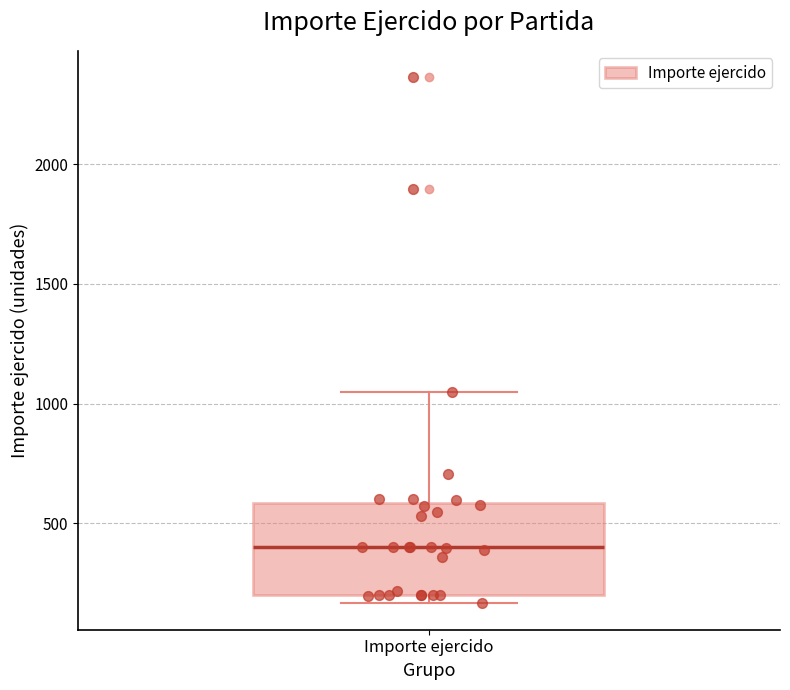

Transcribe this box plot: give where the median line is, the range the box spans, and where the two whiskers end, as read against the y-axis. The values are not printed on the chart, so give them approximately, as read against the axis.

median 400, box 200 to 600, whiskers 150 to 1050